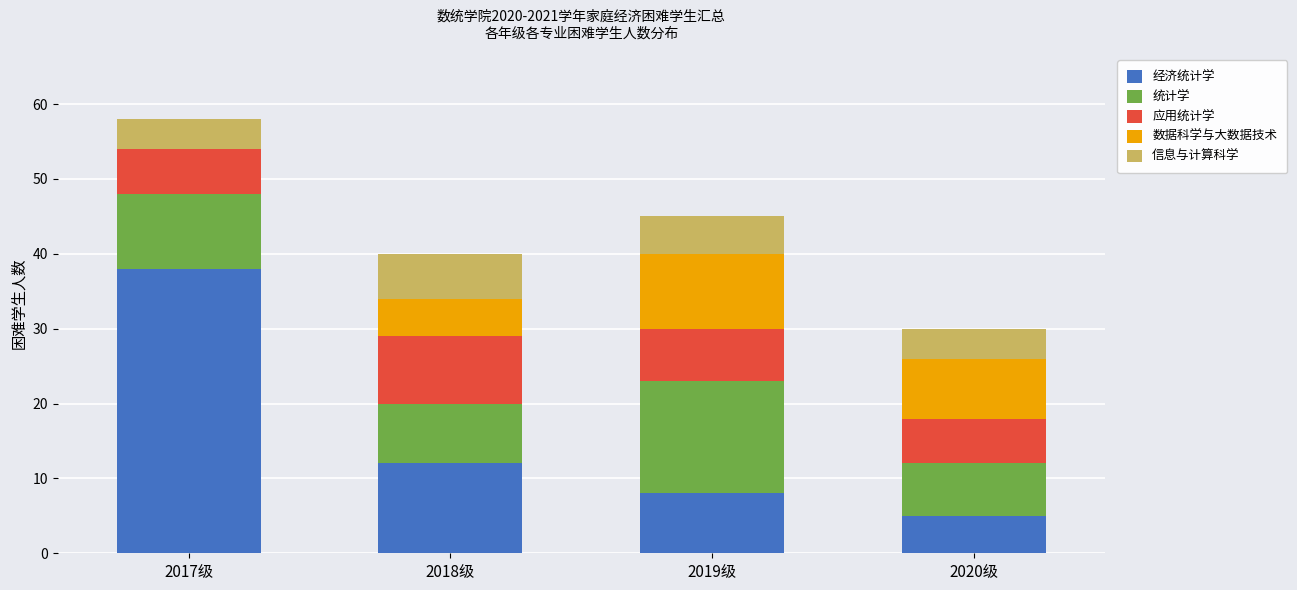

Count the number of categories in the chart.

4